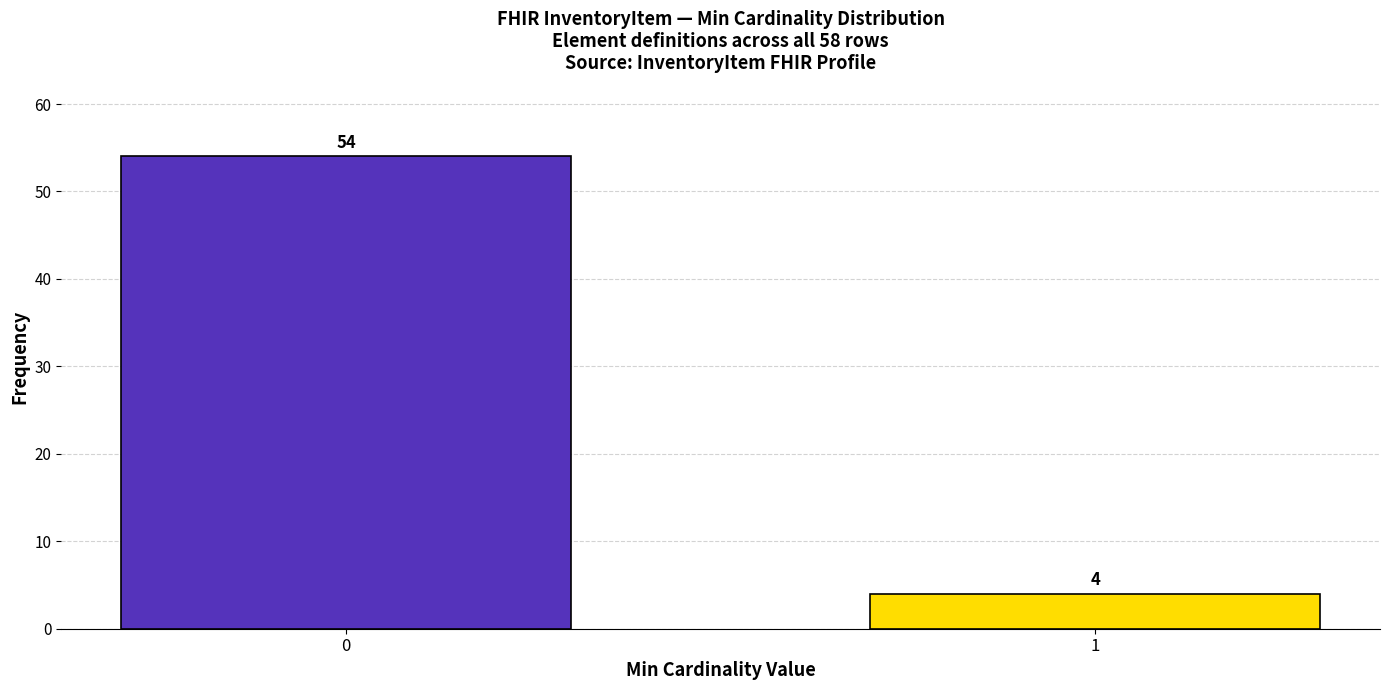

Reading right to left, list all the values displayed in this chart.

1=4	0=54